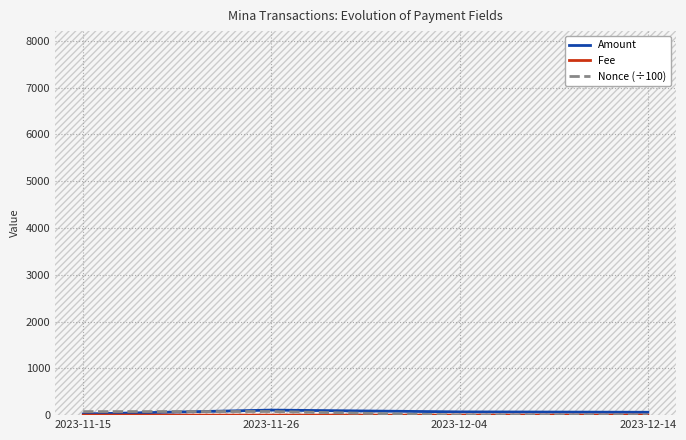

Which series ends up on top after the final intersection of Nonce (÷100) and Fee?

Fee